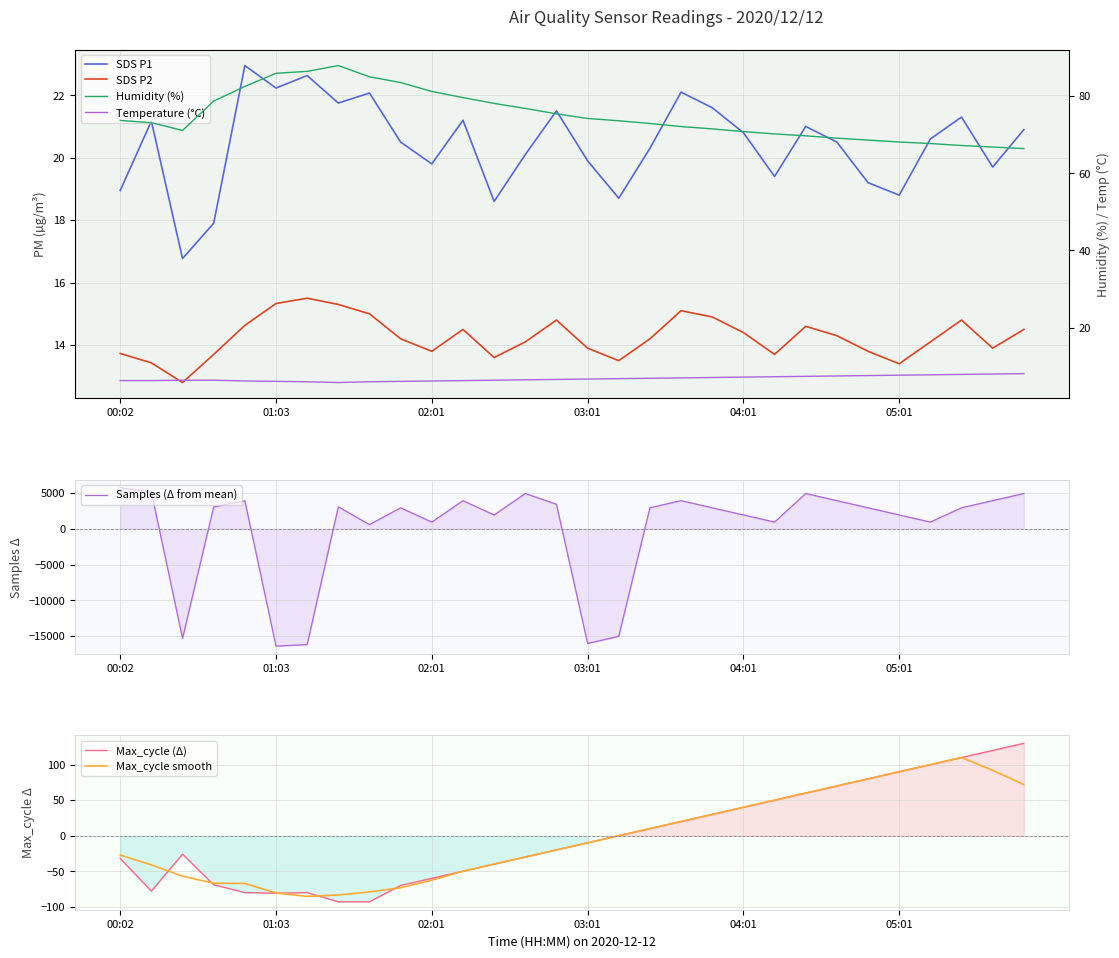

True or false: Temp has a value of 1.9 at 03:01.

False